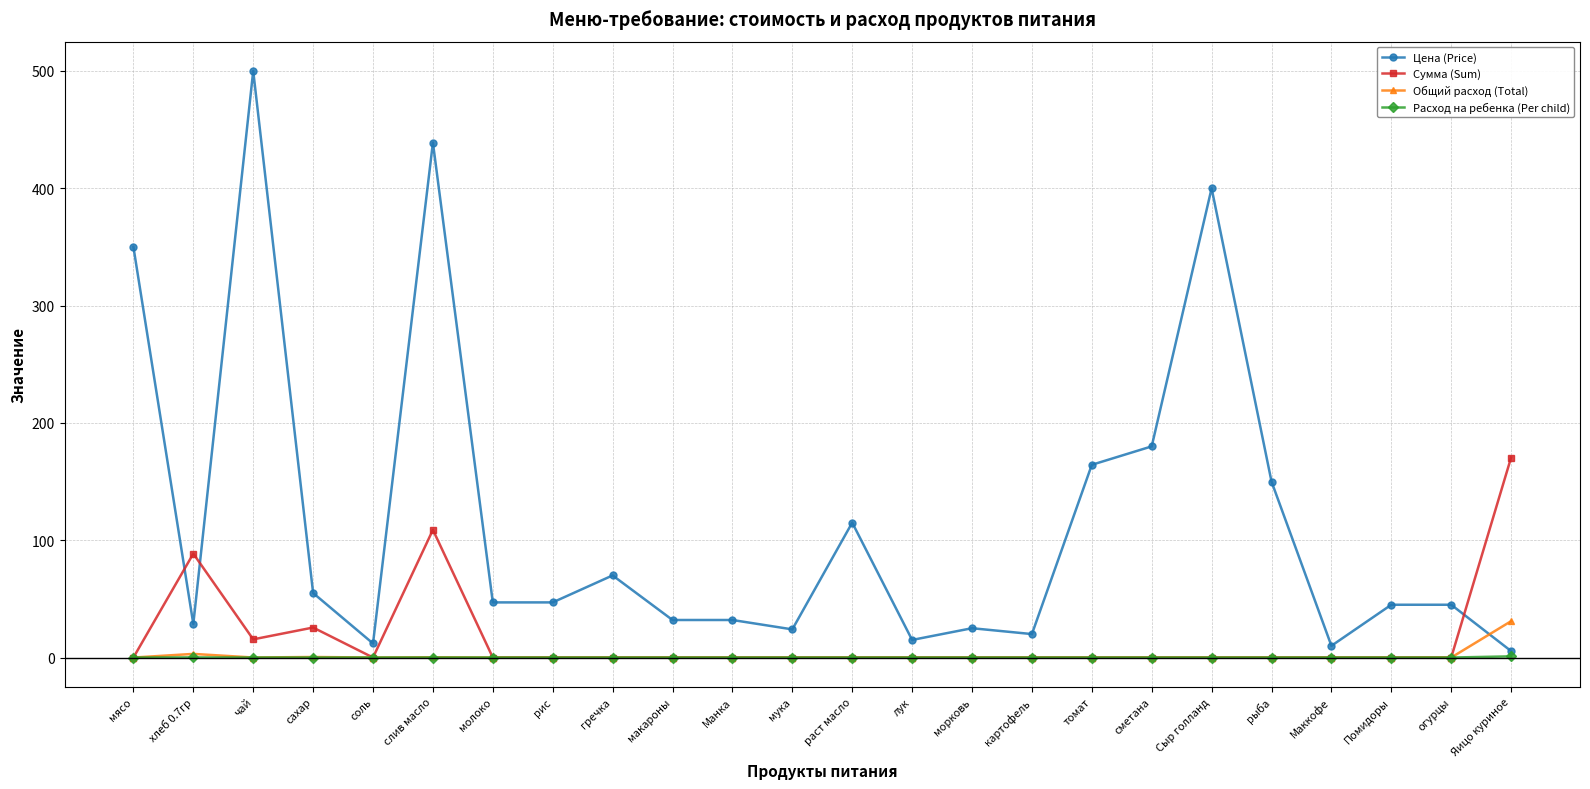

At which label is Цена (Price) closest to 252?

сметана